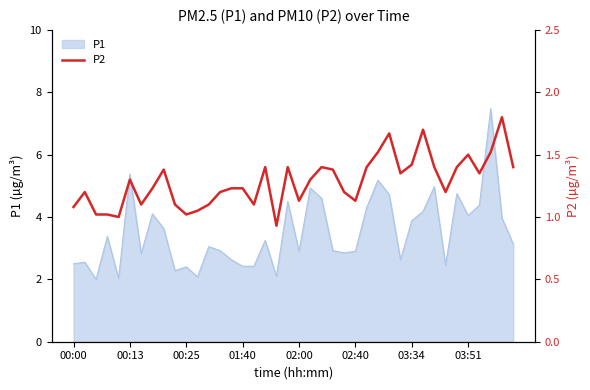

What is the maximum value for P1?

7.5